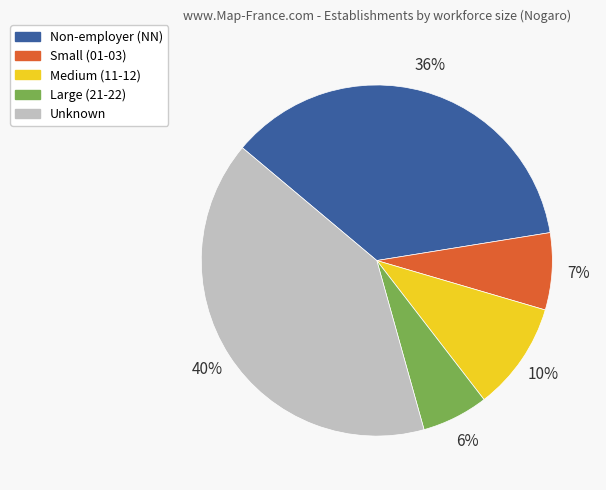

To the nearest percent, what is the average slice percentage?

20%